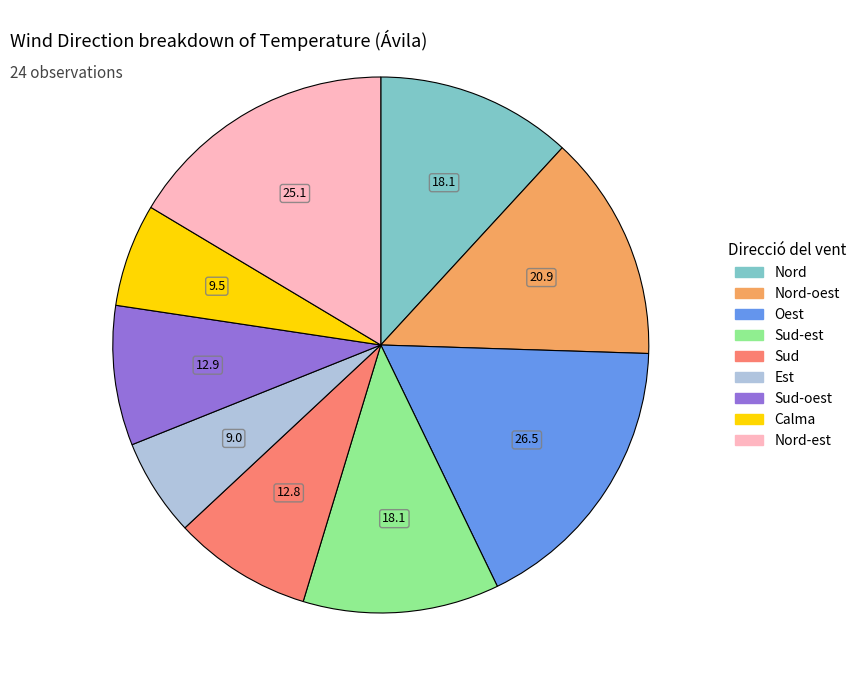

How many segments does this pie chart have?

9